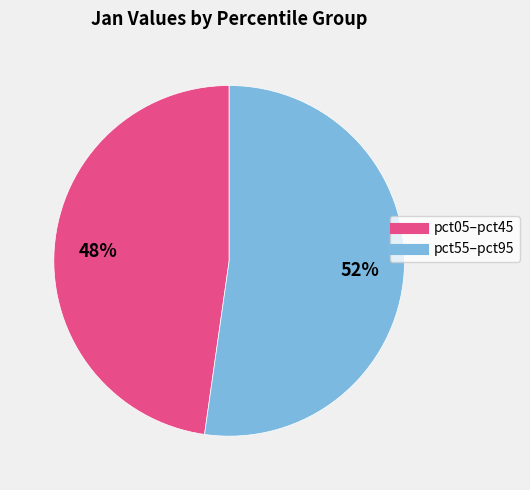

Is there a majority slice in this chart?

Yes